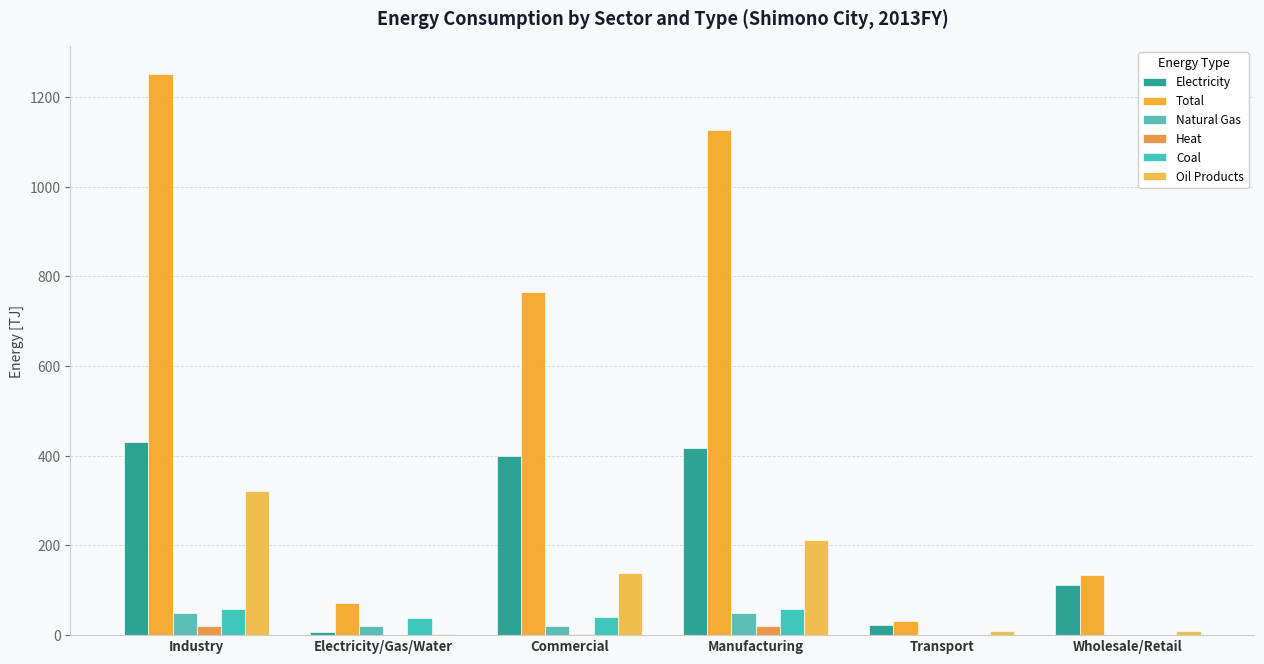

What is the sum of the Heat values at Industry and Electricity/Gas/Water?

19.3